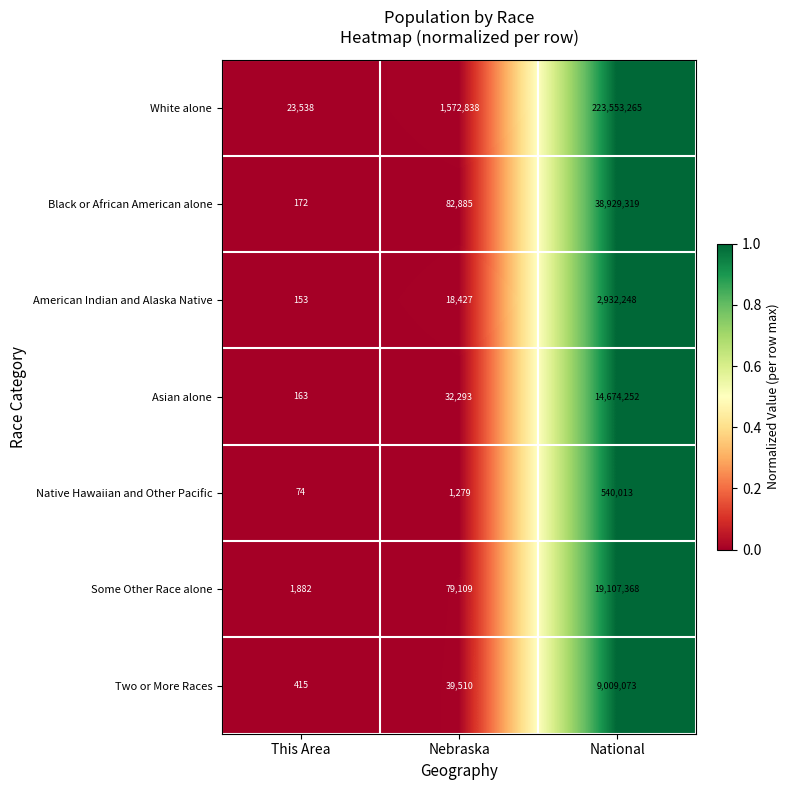

The value of Black or African American alone at National is 38929319. True or false?

True